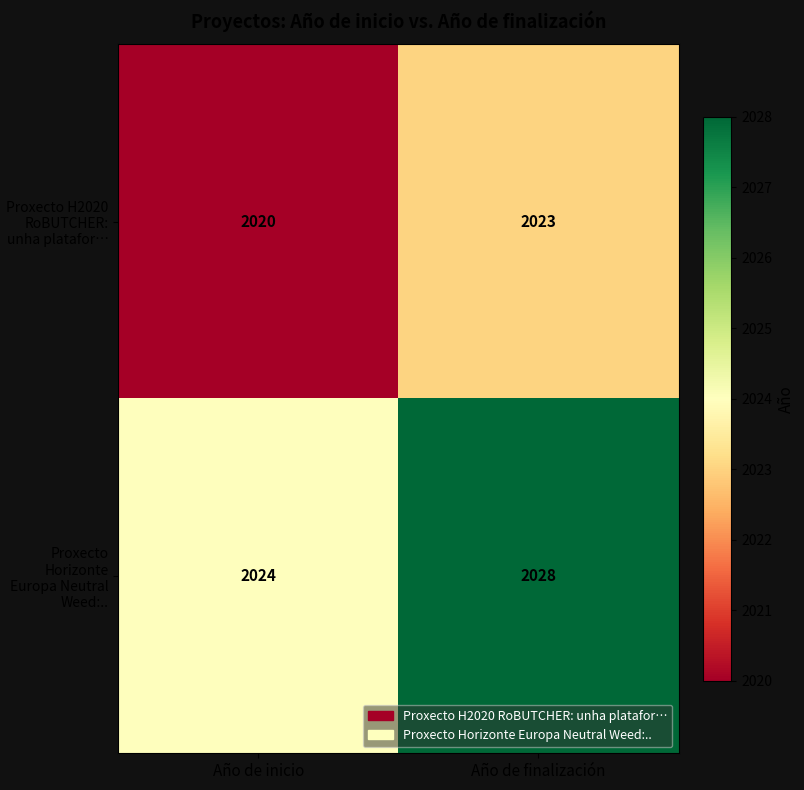

What value does the Proxecto H2020 RoBUTCHER: unha platafor… series have at Año de finalización?

2023